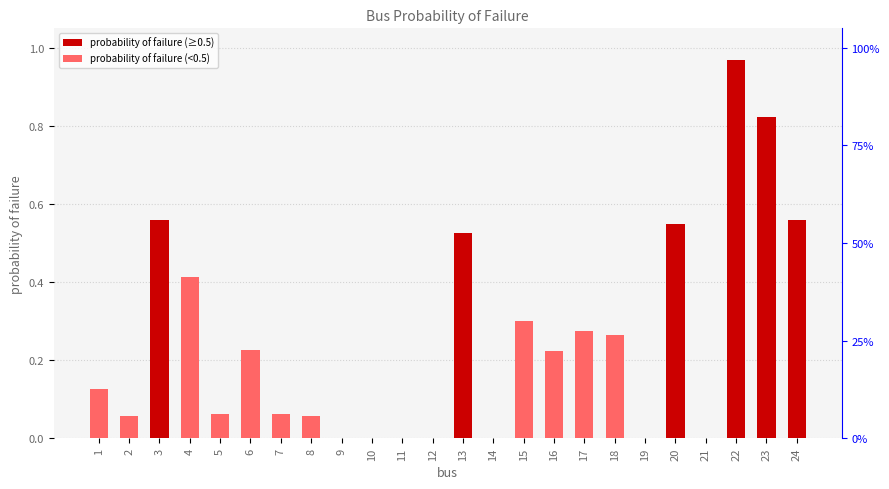

Rank the categories by value from highest to lowest.

22, 23, 24, 3, 20, 13, 4, 15, 17, 18, 6, 16, 1, 5, 7, 2, 8, 9, 10, 11, 12, 14, 19, 21